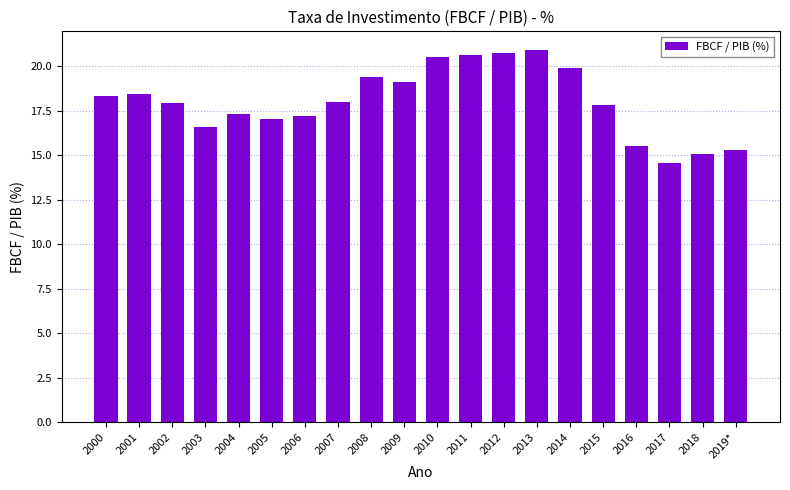

The value at 2003 is 27.3. True or false?

False